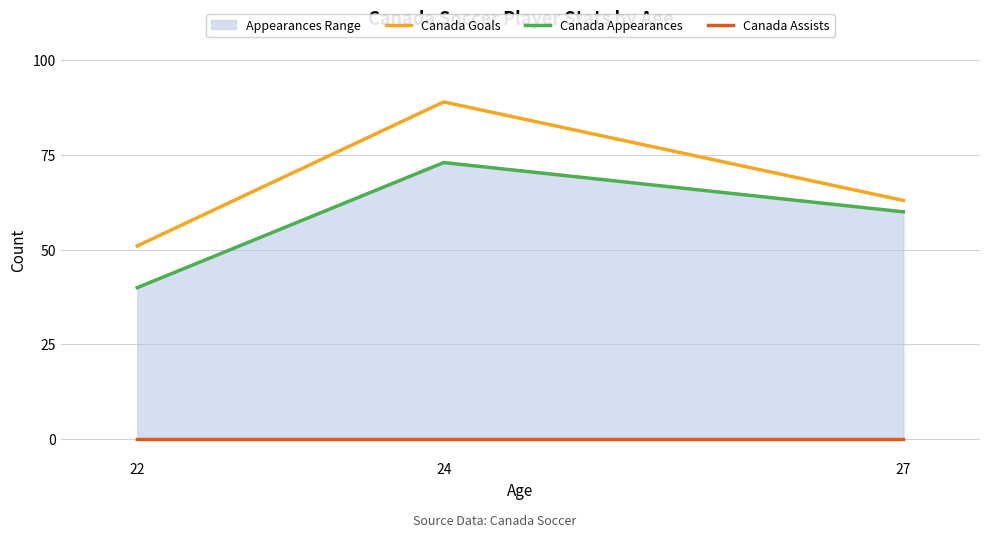

At which label does Canada Assists reach its minimum?

22